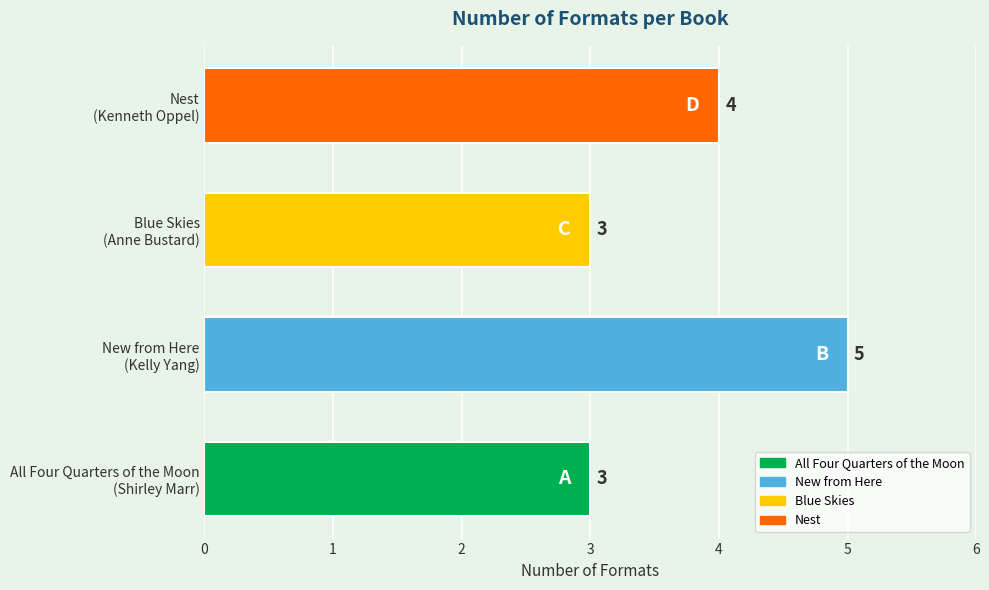

What is the maximum value shown in the chart?

5